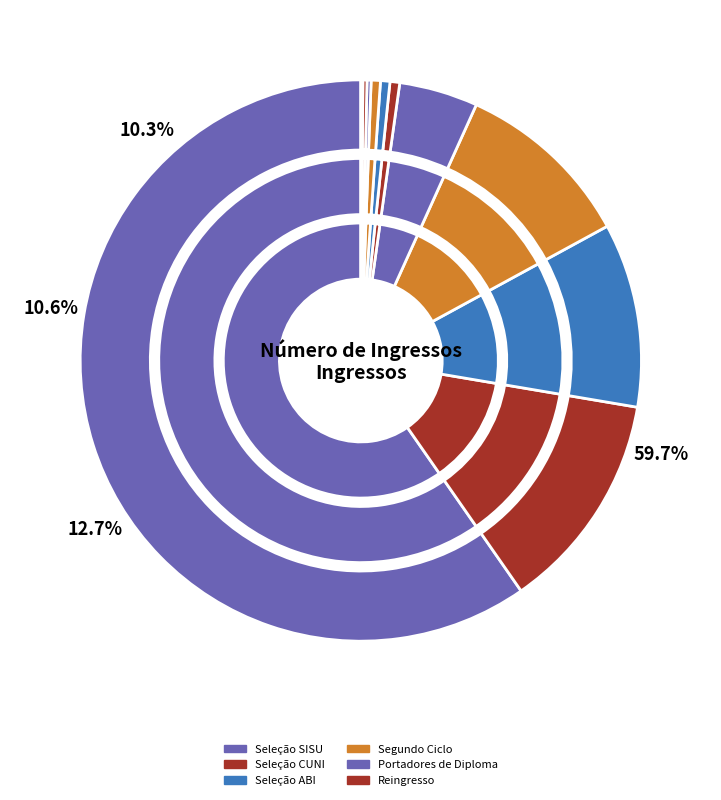

Is there a majority slice in this chart?

Yes